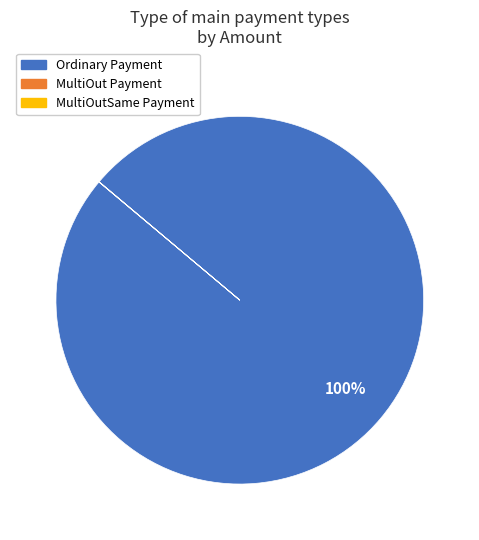

To the nearest percent, what is the difference between the largest and smallest slice percentages?

100%